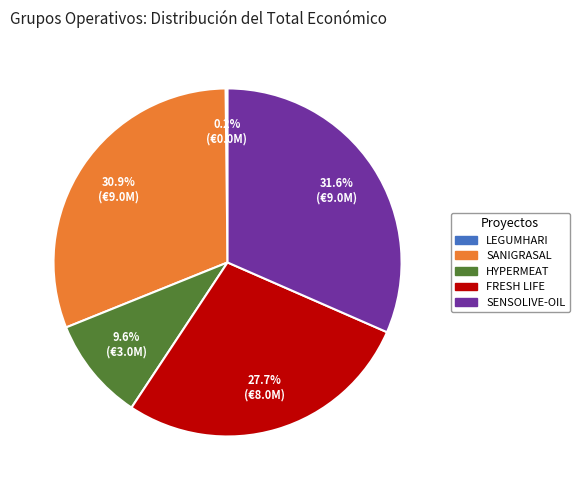

Is there any slice that represents more than half of the pie?

No